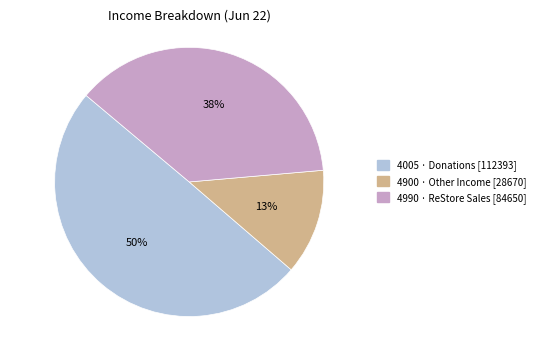

The 4900 · Other Income slice represents 27% of the pie. True or false?

False